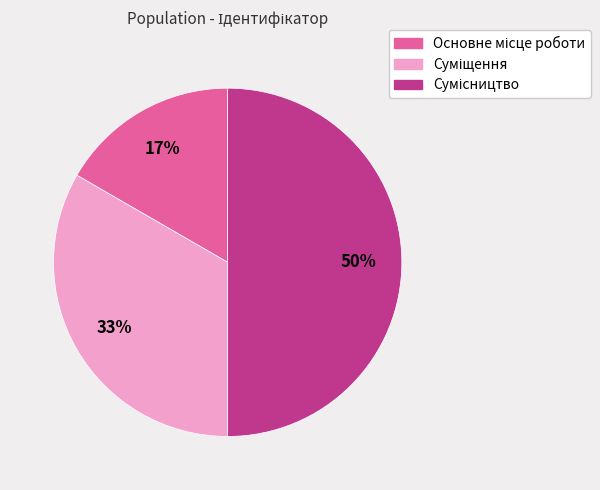

To the nearest percent, what is the average slice percentage?

33%